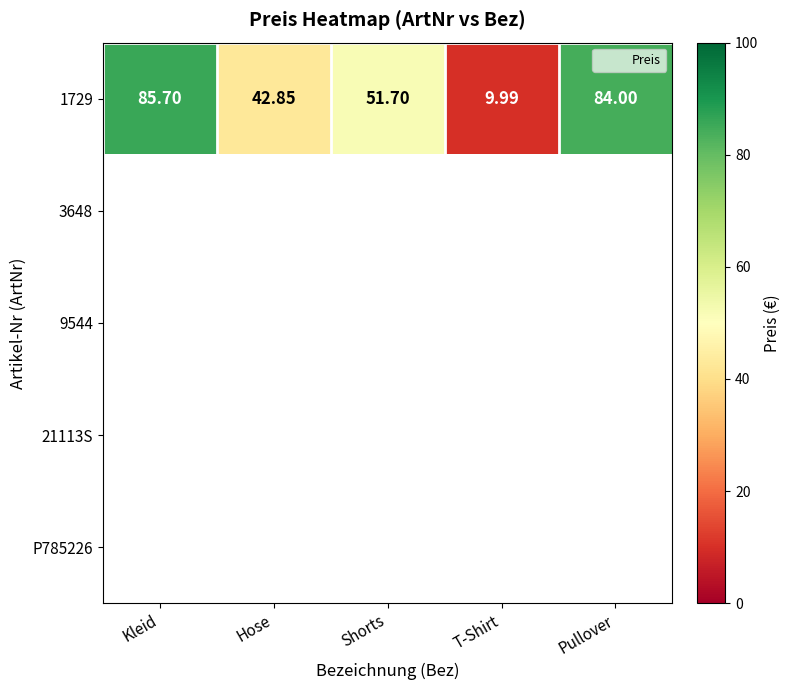

What is the minimum value shown in the chart?

10.0